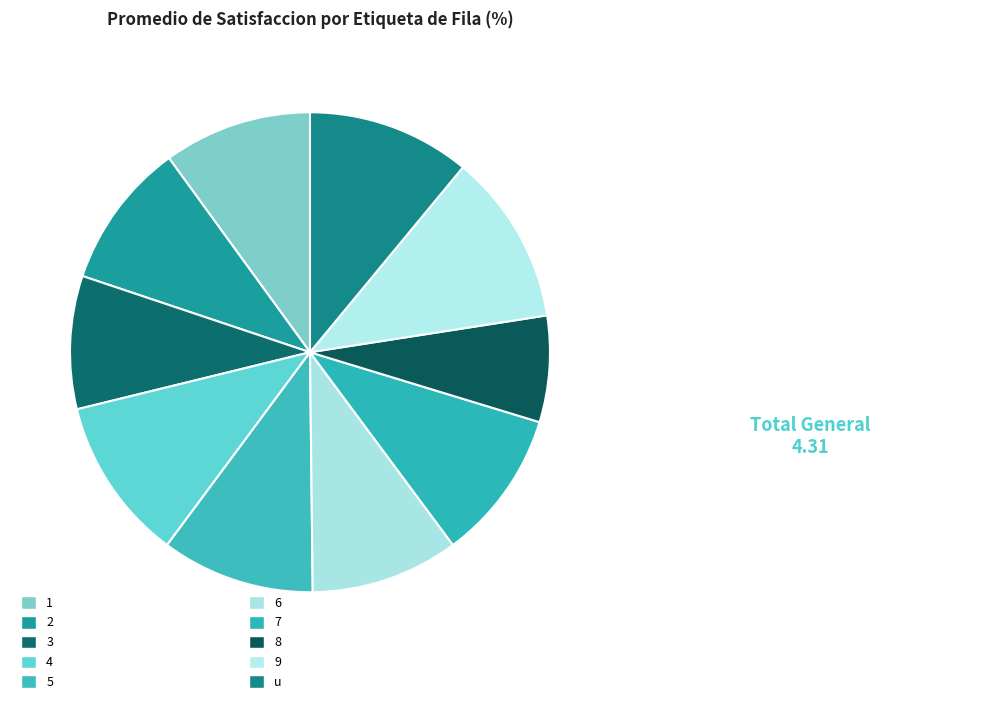

Count the number of slices in the pie.

10